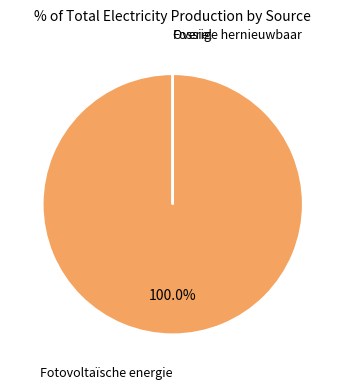

Is there a majority slice in this chart?

Yes